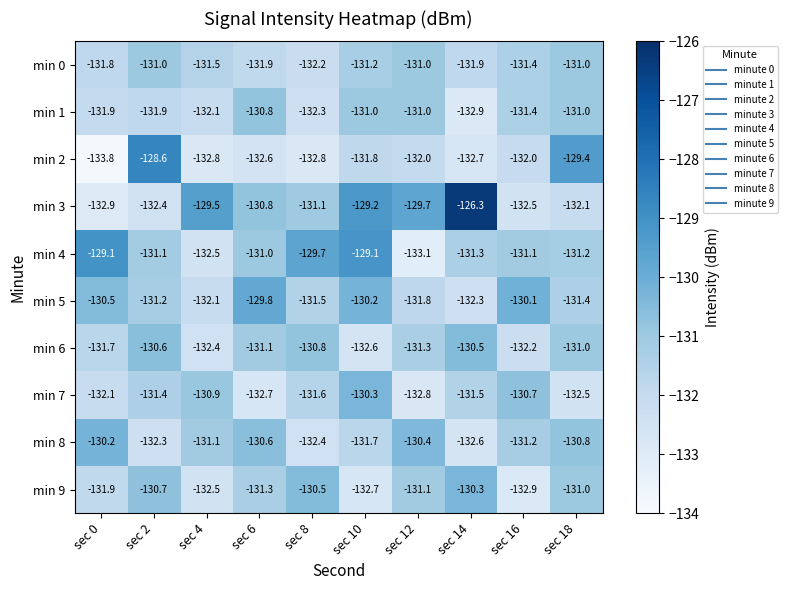

How many series are shown in this chart?

10